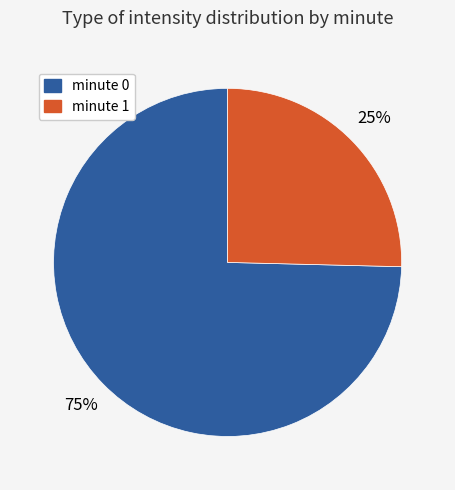

To the nearest percent, what is the combined percentage of minute 1 and minute 0?

100%